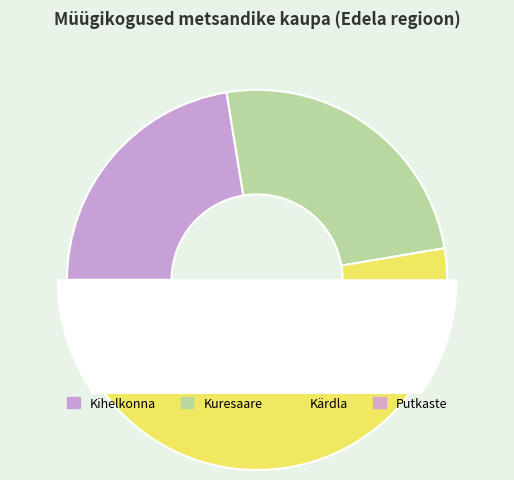

Between Putkaste and Kihelkonna, which is larger?

Kihelkonna